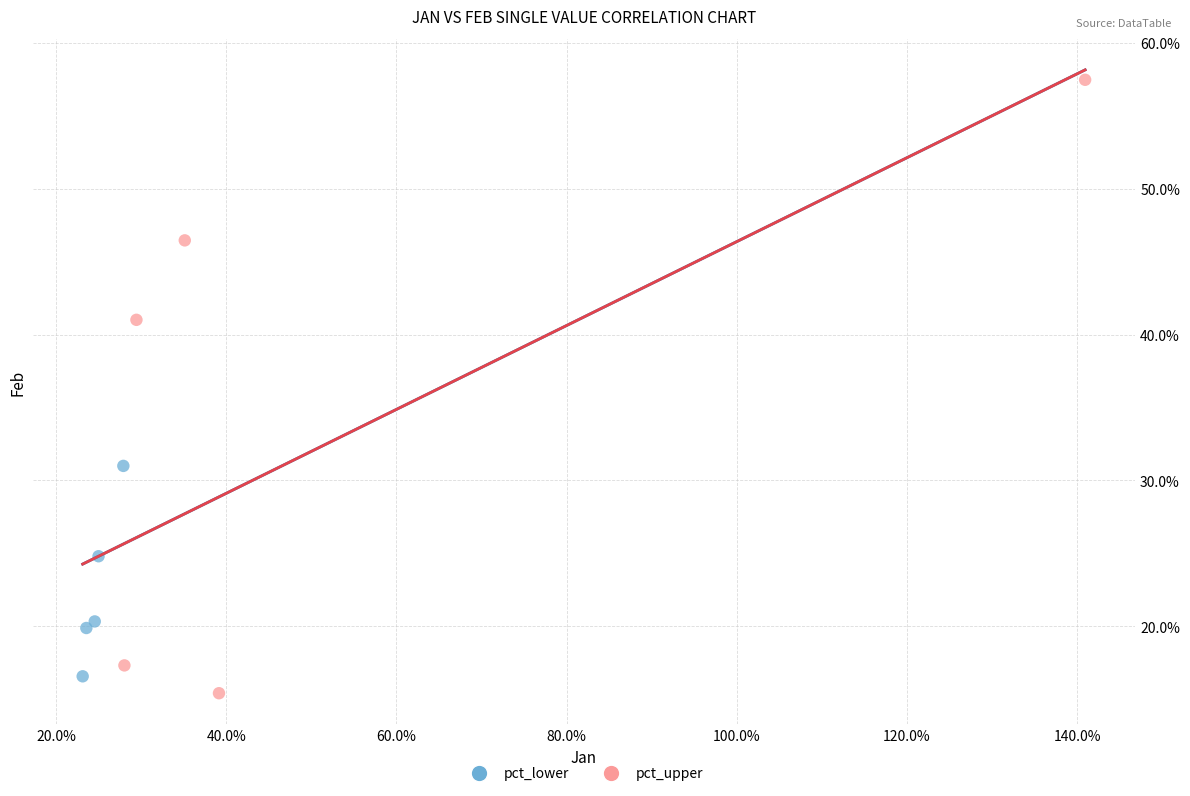

What are all the series names shown in the legend?

pct_lower, pct_upper